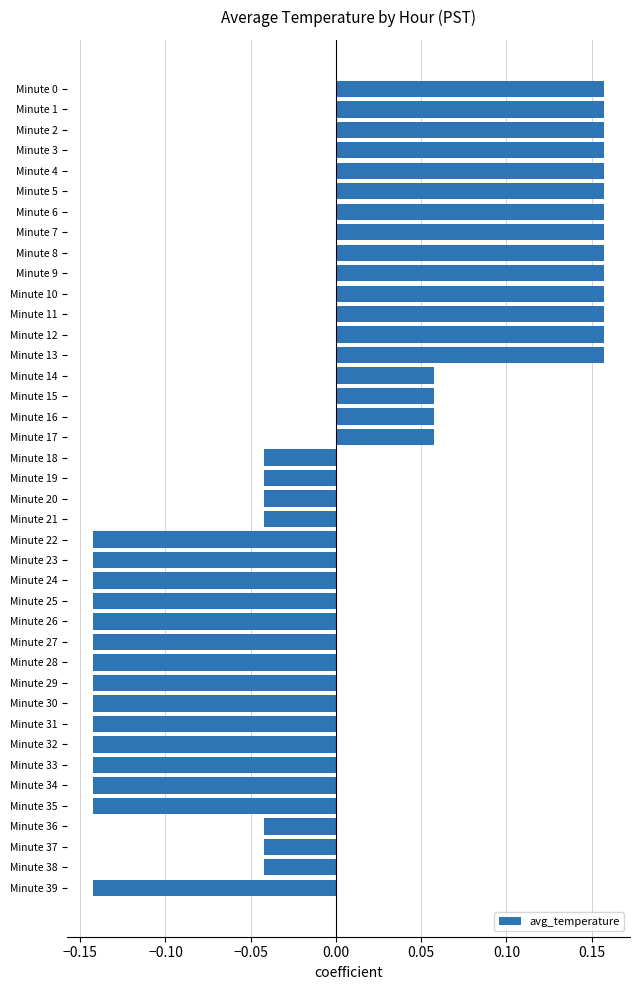

True or false: the data shows -0.2 at Minute 30.

False